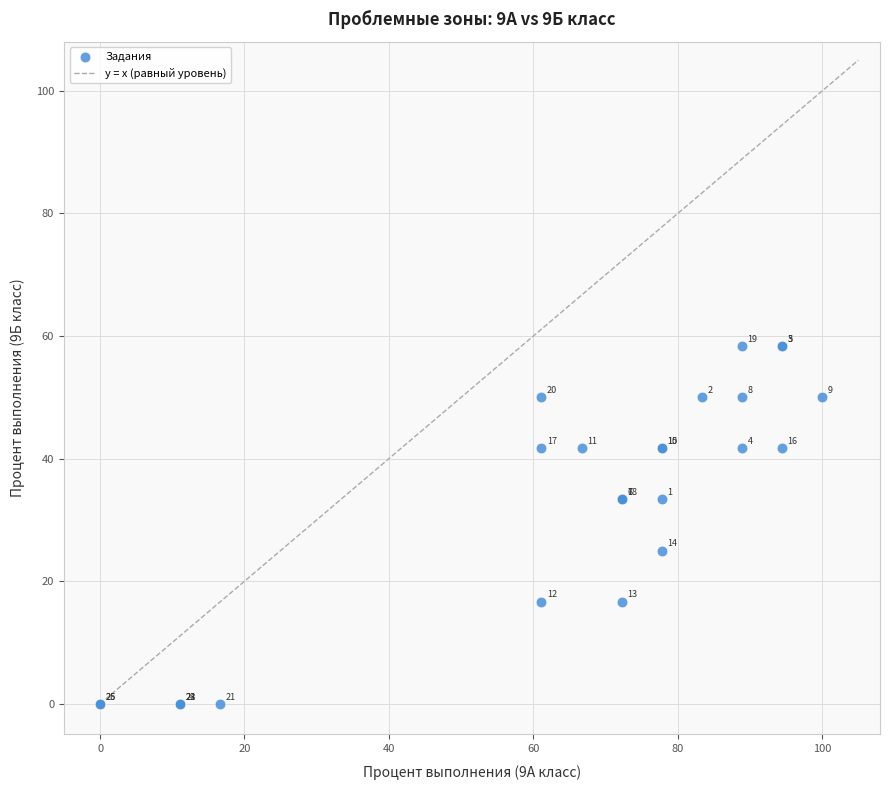

What Y value in the scatter plot is closest to 29?

25.0